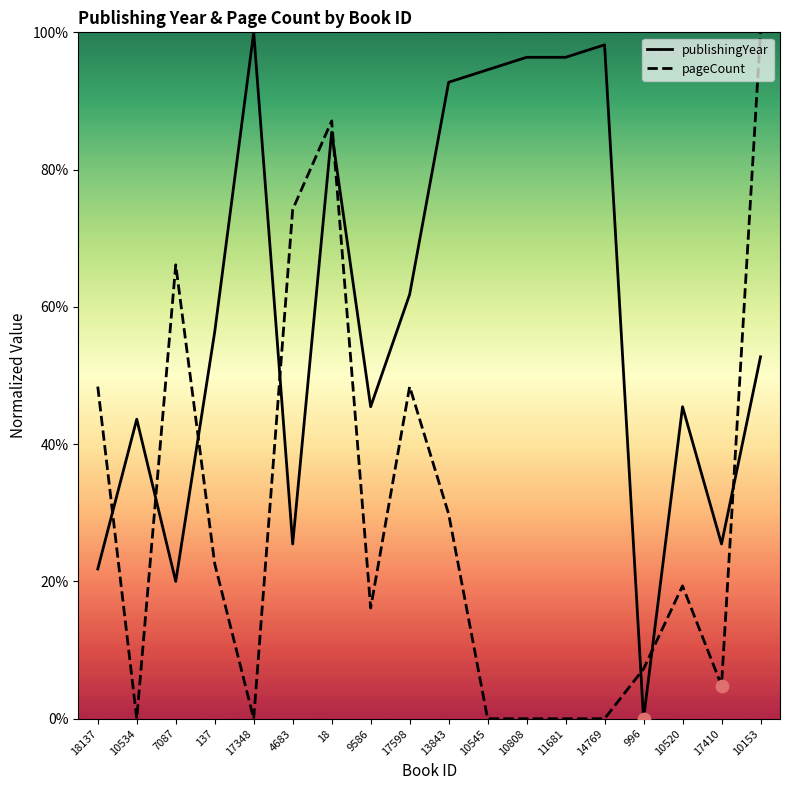

What are all the series names shown in the legend?

publishingYear, pageCount